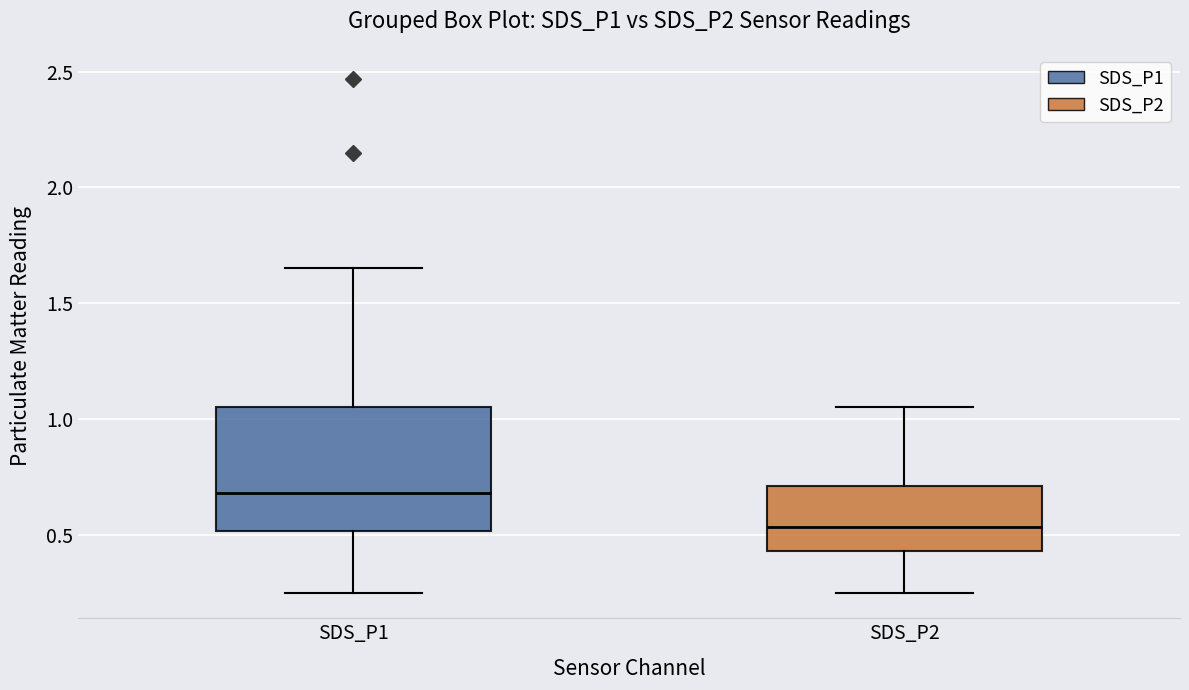

Which box's median line is the lowest?

SDS_P2